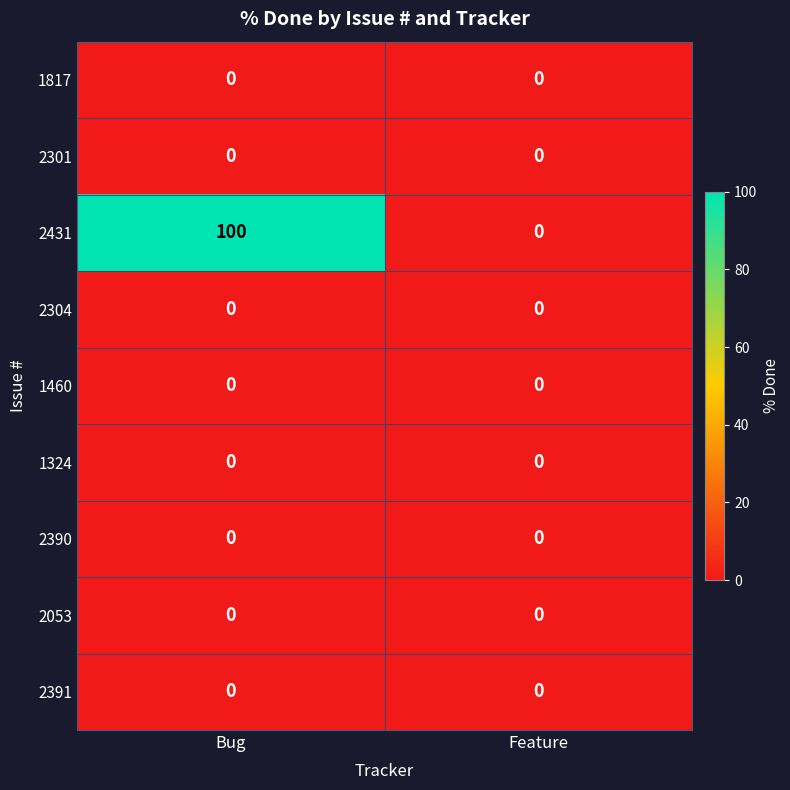

Between Bug and Feature, which series saw the biggest shift?

2431